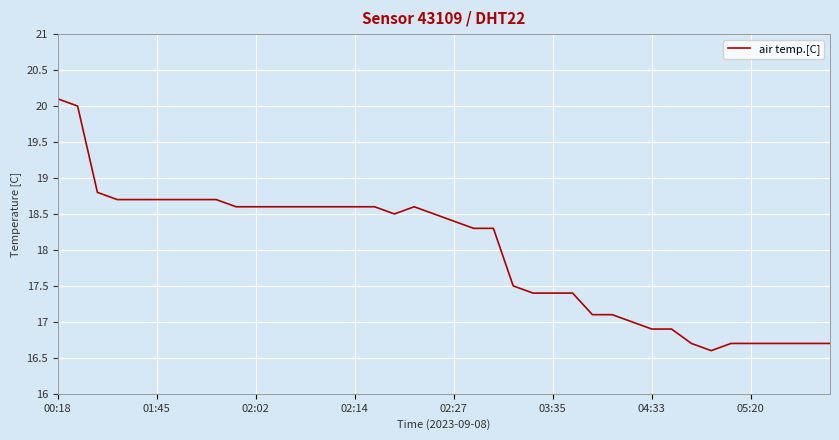

What is the difference between the maximum and minimum values?

3.5